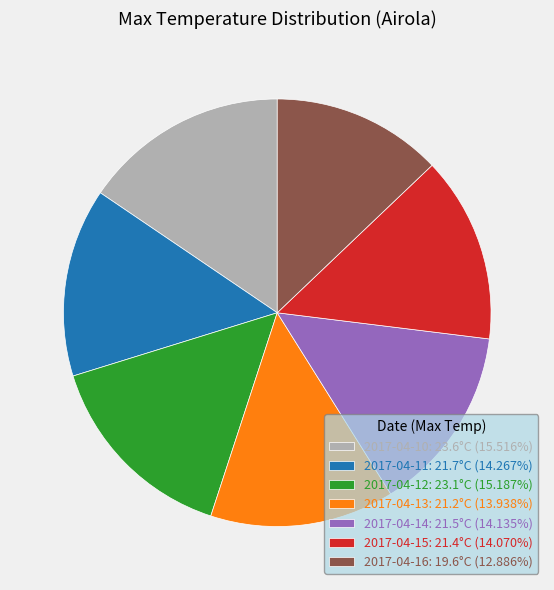

Combined, do 2017-04-13: 21.2°C (13.938%) and 2017-04-12: 23.1°C (15.187%) account for over 50%?

No